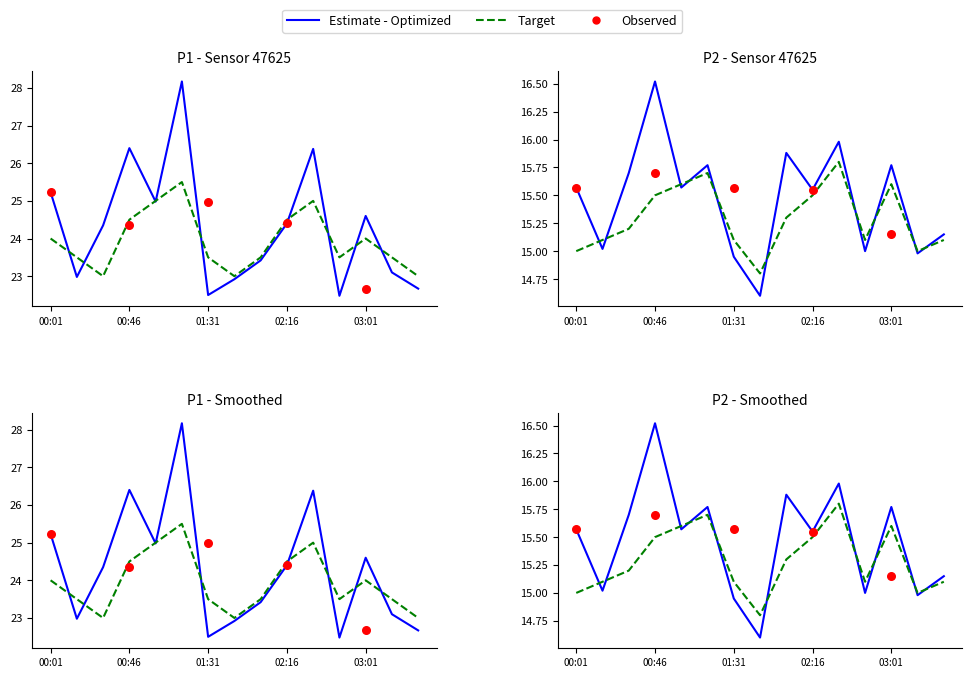

Which series has the widest spread of Y values?

P1